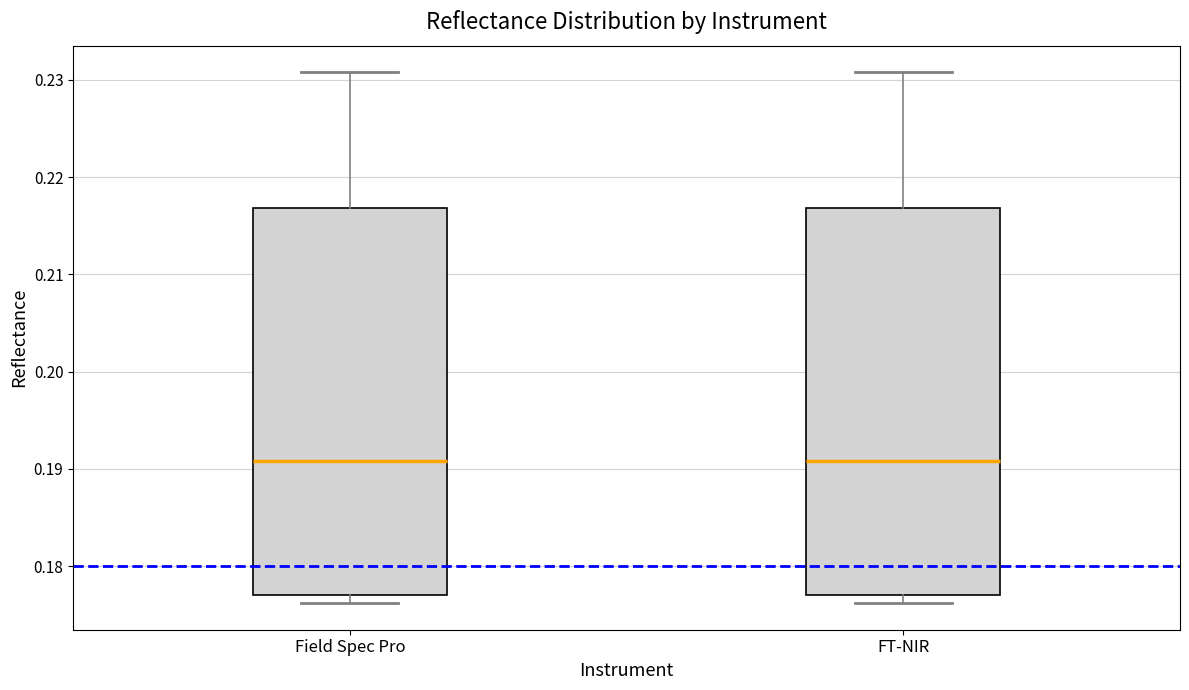

Reading left to right, transcribe this box plot: for each box, give where its median line is, the range the box spans, and where its two whiskers end, as read against the y-axis. The values are not printed on the chart, so give them approximately, as read against the axis.

Field Spec Pro: median 0.191, box 0.177 to 0.217, whiskers 0.176 to 0.231
FT-NIR: median 0.191, box 0.177 to 0.217, whiskers 0.176 to 0.231